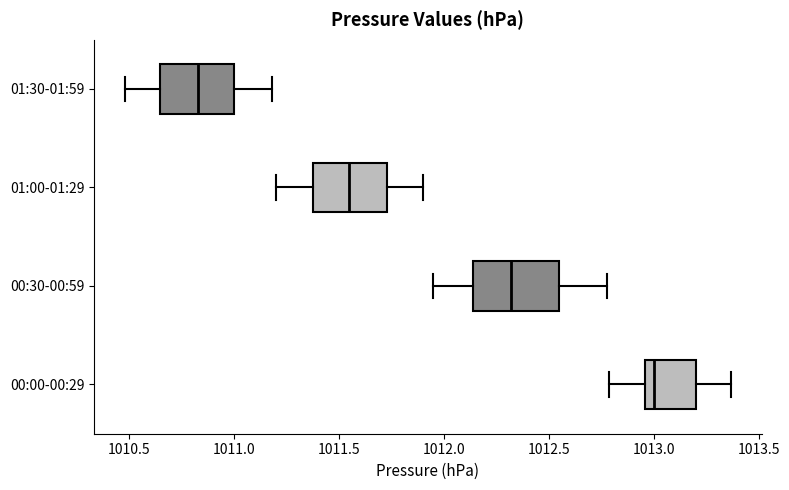

Reading bottom to top, read every box against the x-axis: the position of its median line, the range the box covers, and the ends of its whiskers. The values are not printed on the chart, so give them approximately, as read against the axis.

00:00-00:29: median 1013.00, box 1012.95 to 1013.20, whiskers 1012.80 to 1013.35
00:30-00:59: median 1012.30, box 1012.15 to 1012.55, whiskers 1011.95 to 1012.80
01:00-01:29: median 1011.55, box 1011.40 to 1011.75, whiskers 1011.20 to 1011.90
01:30-01:59: median 1010.85, box 1010.65 to 1011.00, whiskers 1010.50 to 1011.20